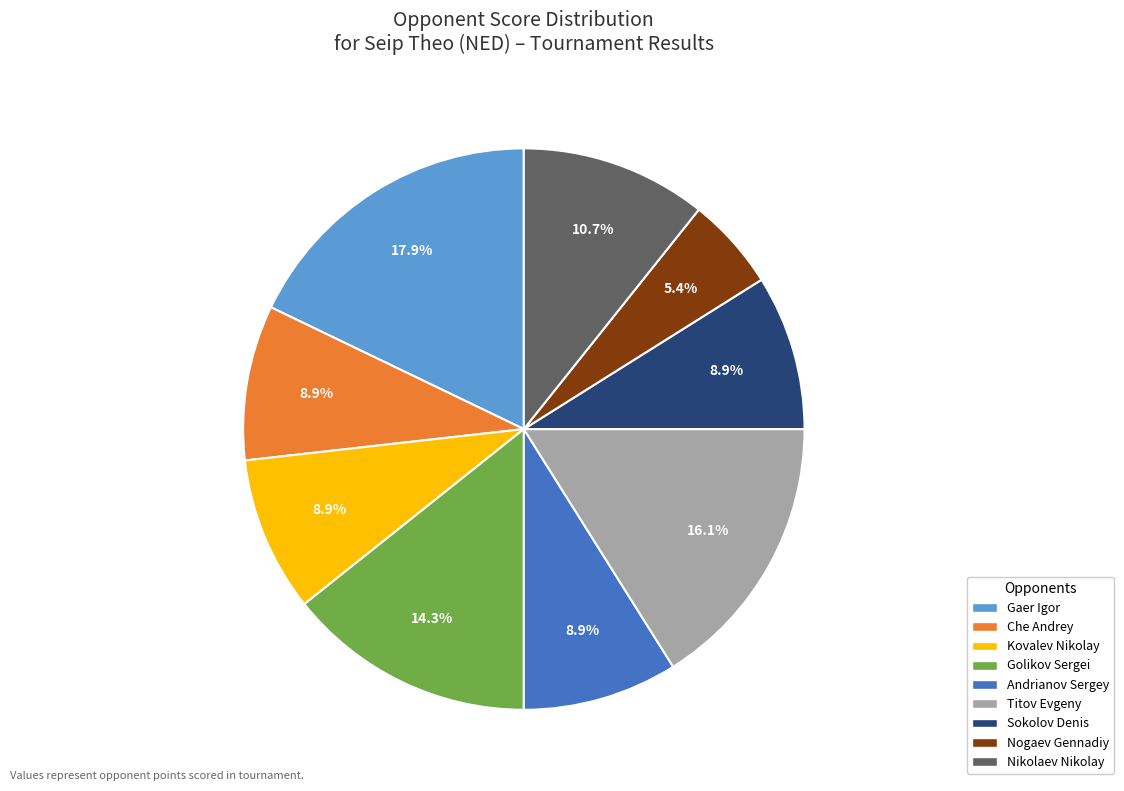

What is the smallest slice in the pie chart?

Nogaev Gennadiy